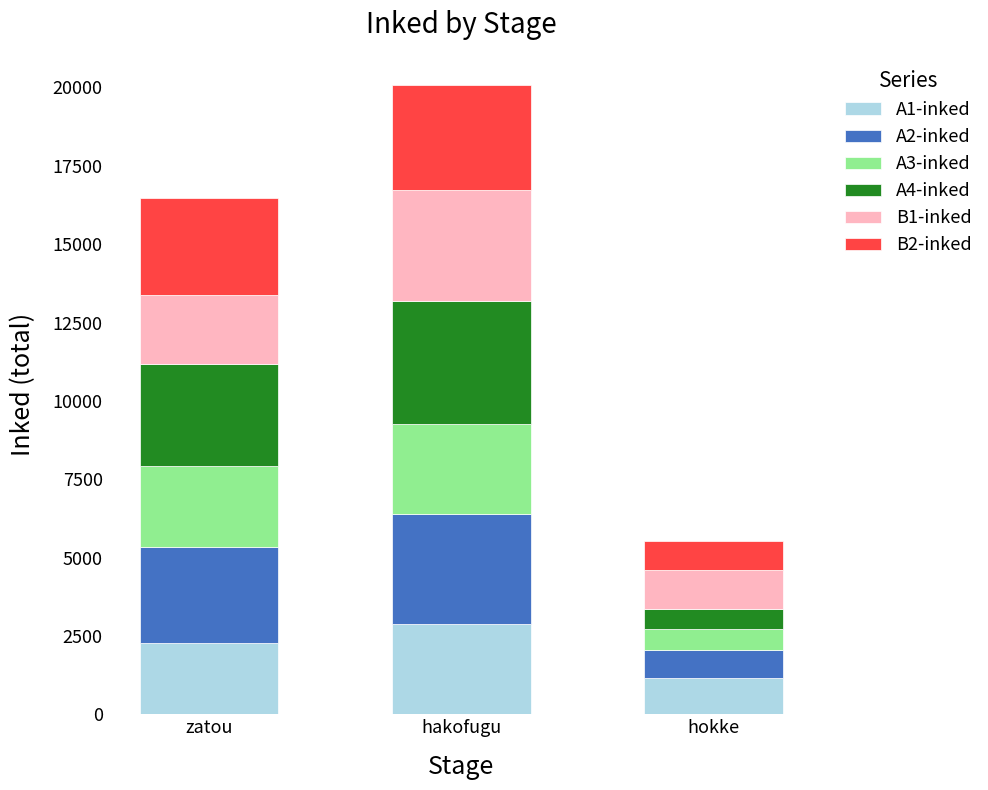

At which label does A1-inked reach its peak?

hakofugu